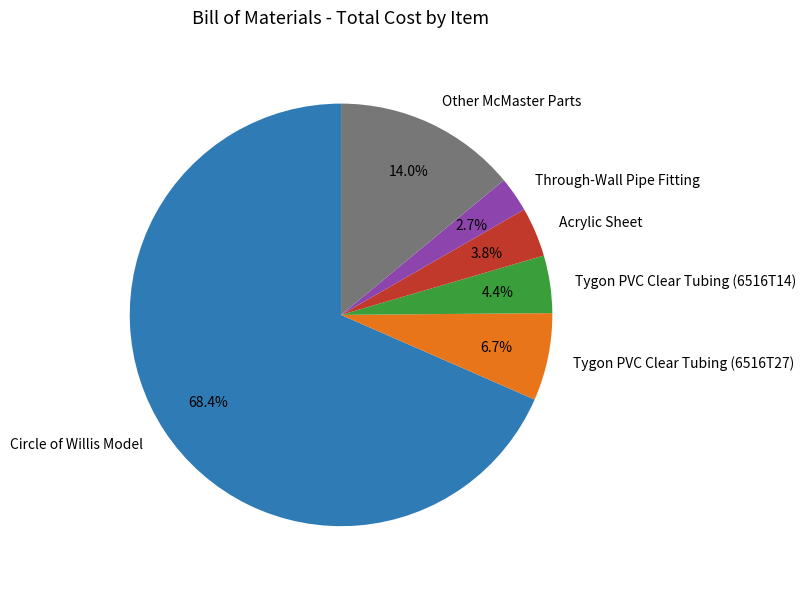

What is the smallest slice in the pie chart?

Through-Wall Pipe Fitting